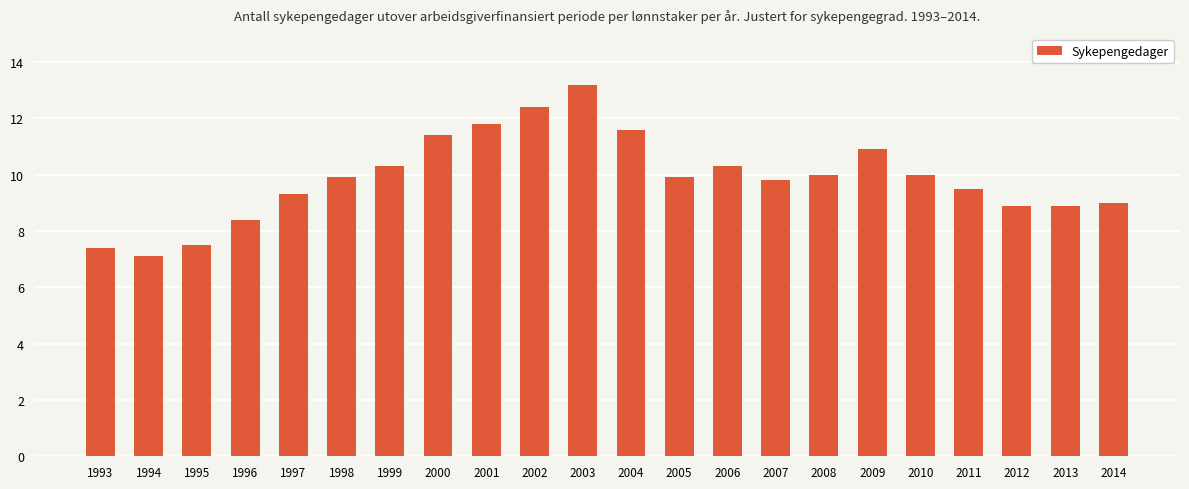

Which has a higher value, 2002 or 1998?

2002